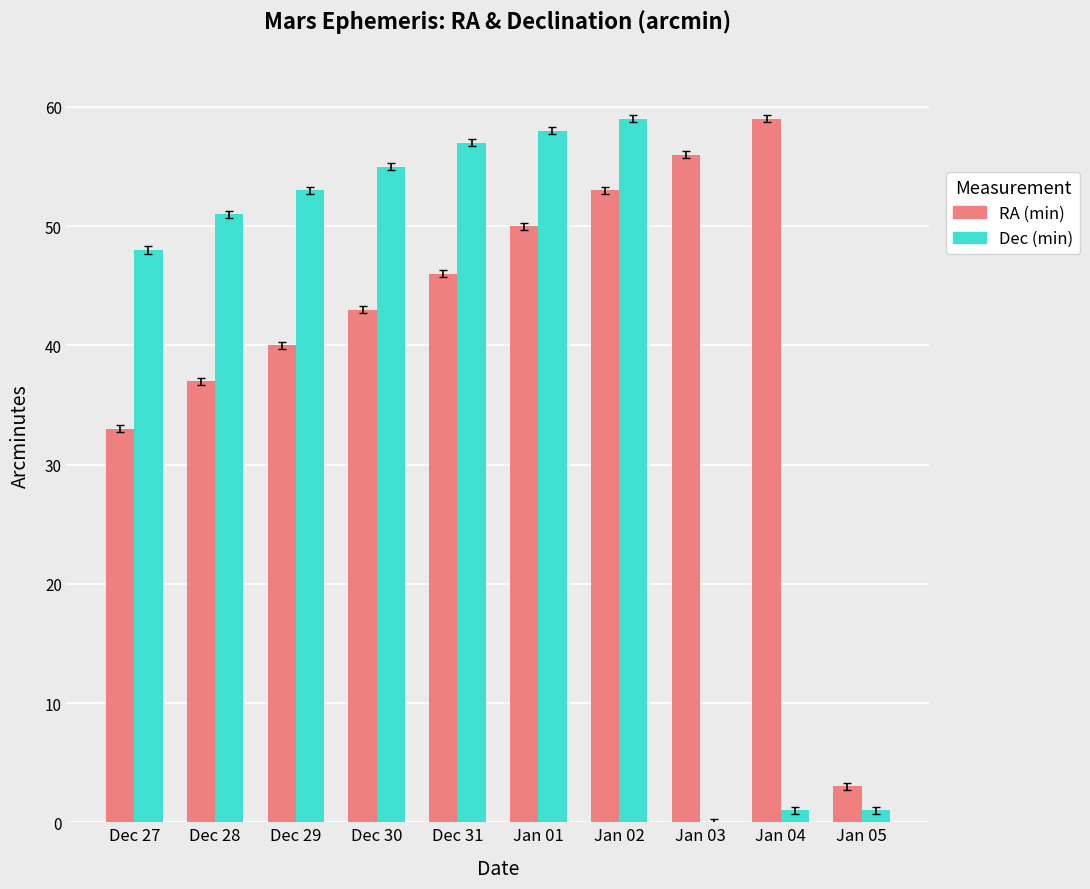

Where is Dec (min) nearest to the value 29?

Dec 27